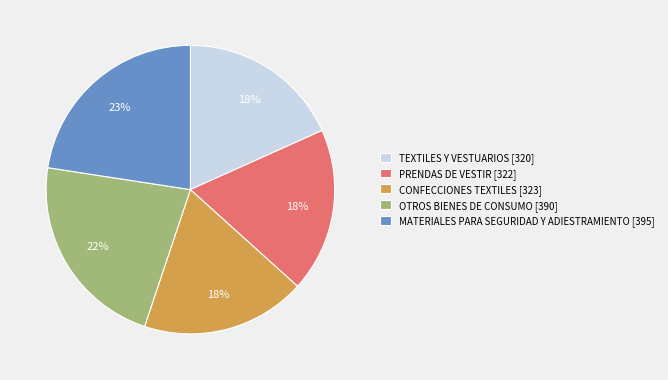

Count the number of slices in the pie.

5